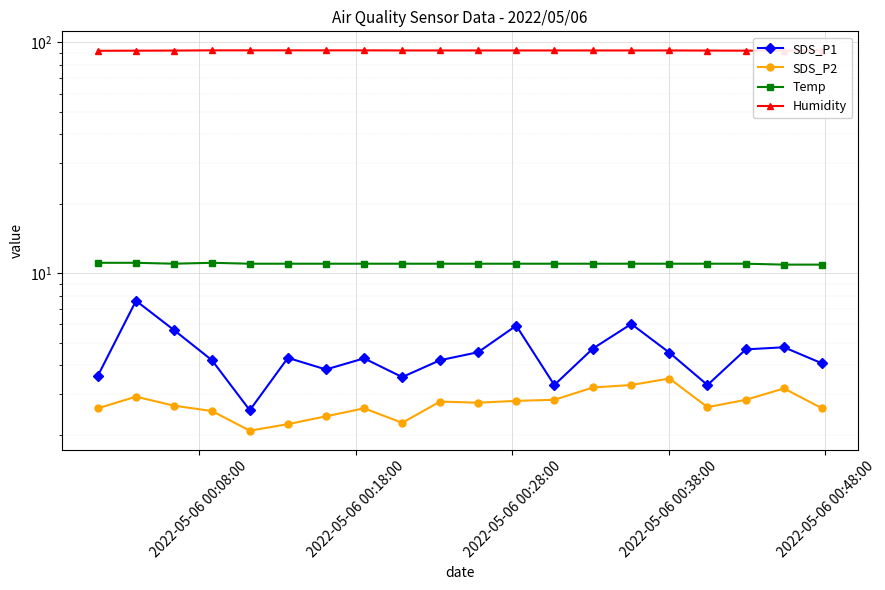

The Temp series shows 11.1 at 2022-05-06 00:18:00. True or false?

True